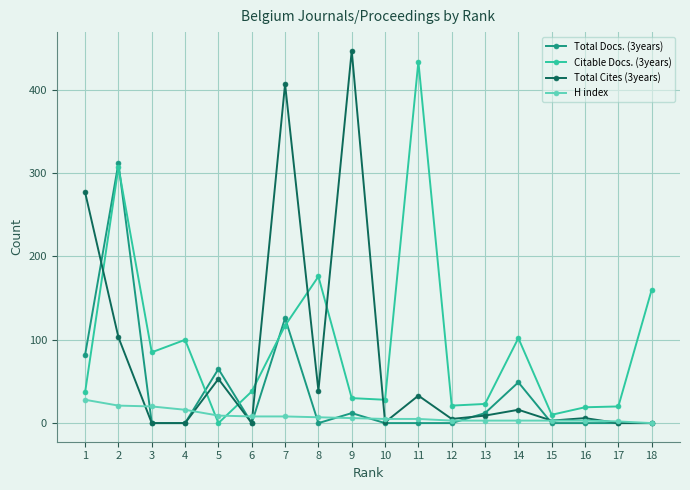

The value of H index at 15 is 3. True or false?

True